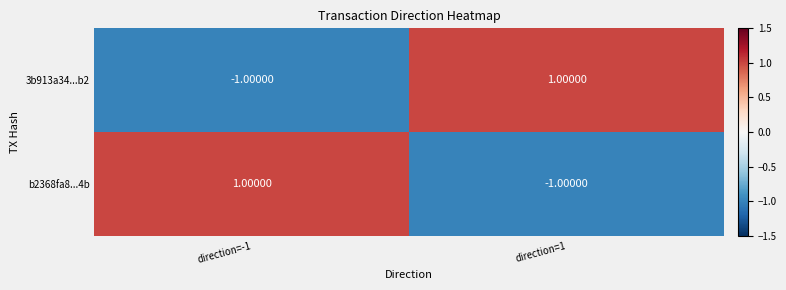

Is the value of 3b913a34...b2 at direction=1 greater than the value of b2368fa8...4b at direction=1?

Yes